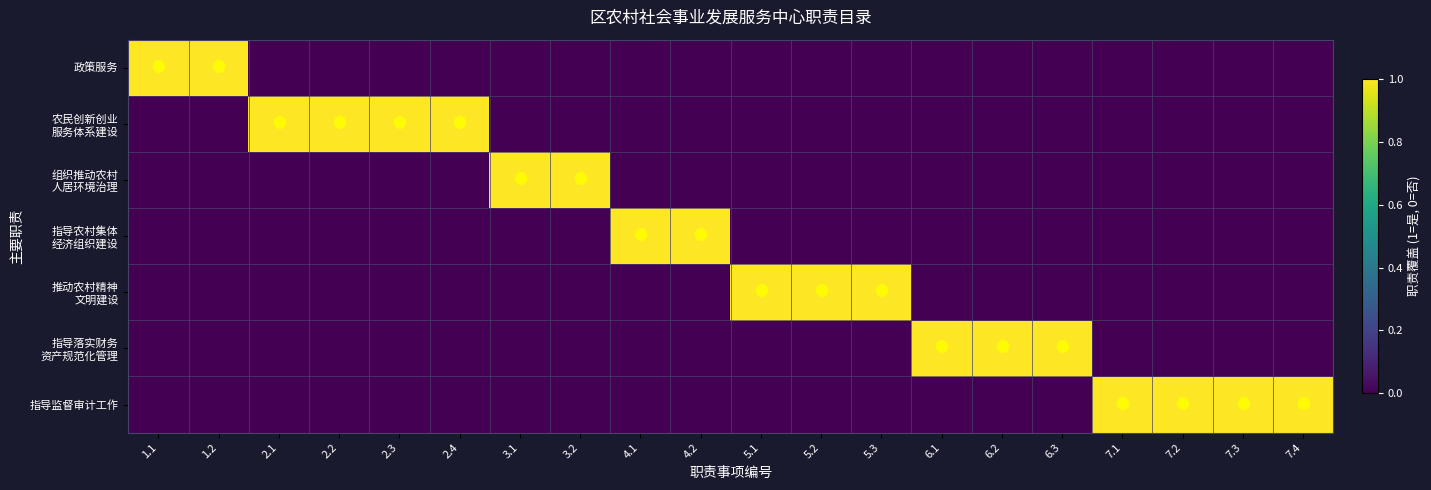

How many categories are shown in the chart?

20